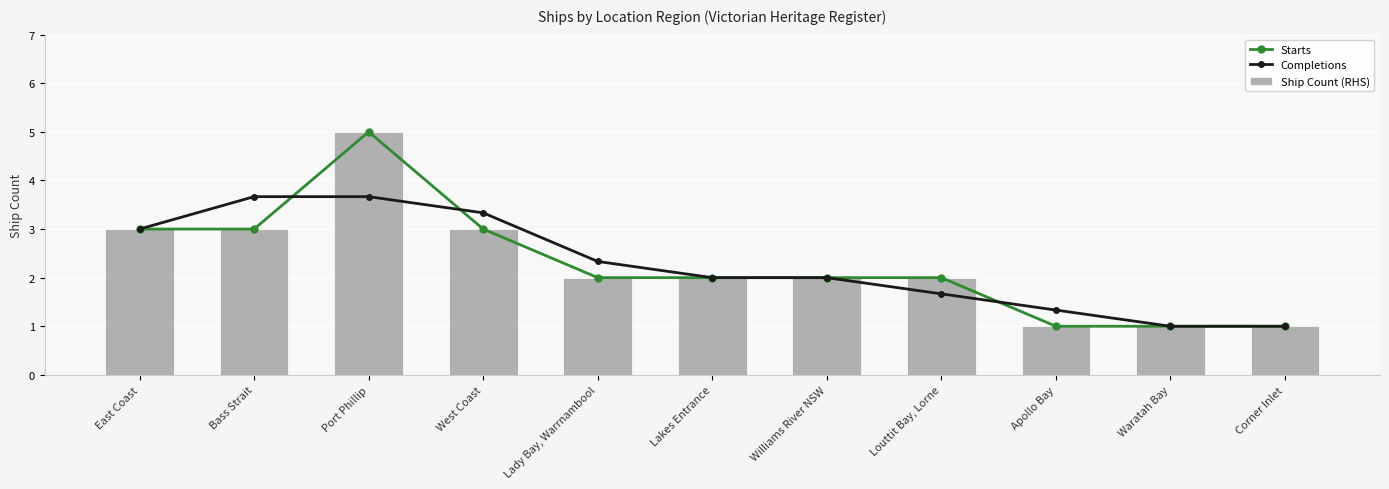

True or false: Completions has a value of 2.9 at Louttit Bay, Lorne.

False